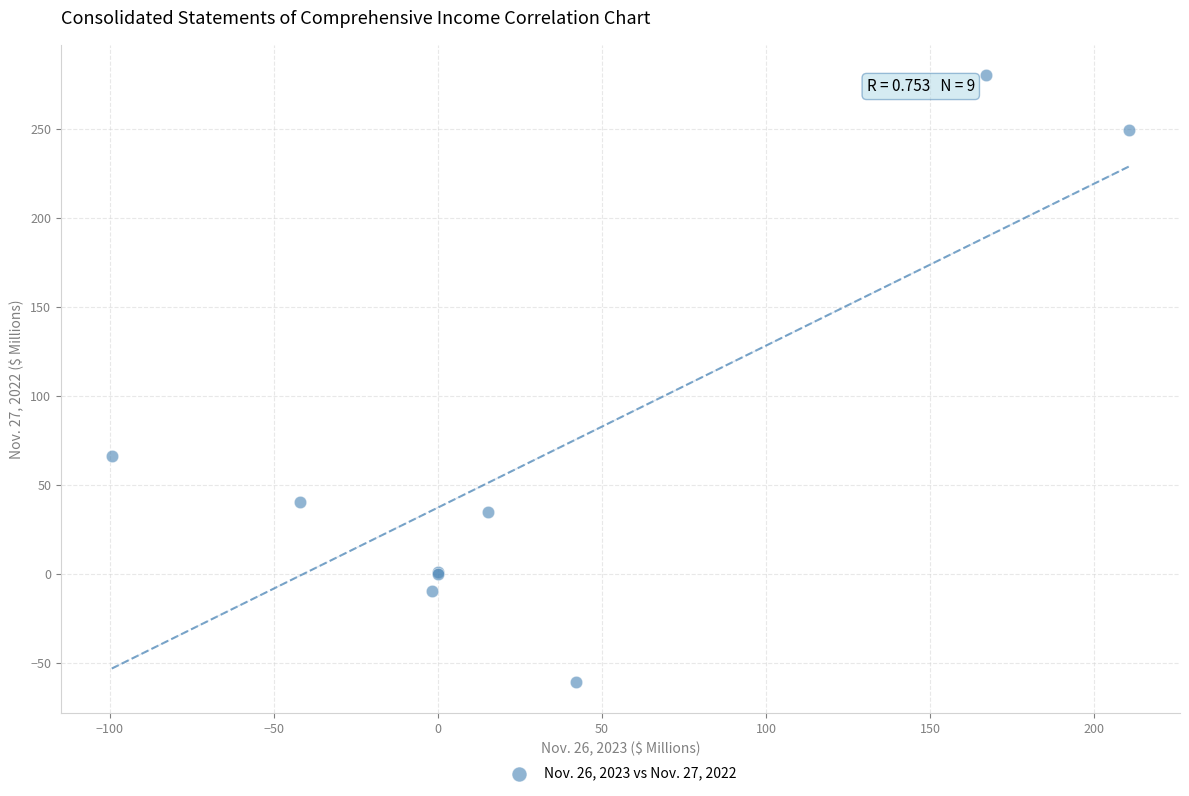

What Y value in the scatter plot is closest to 109?

66.2